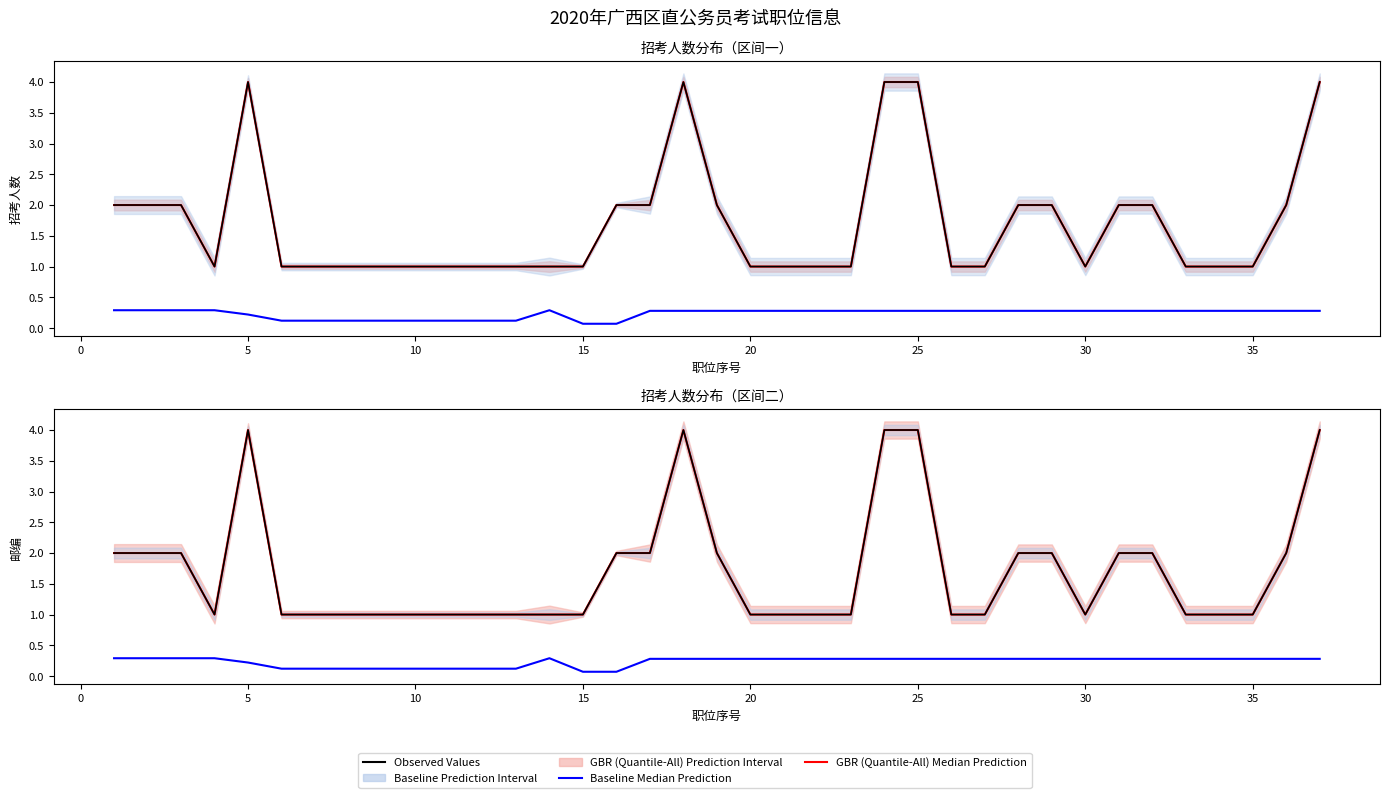

True or false: Baseline Median Prediction and Observed Values intersect in this chart.

False